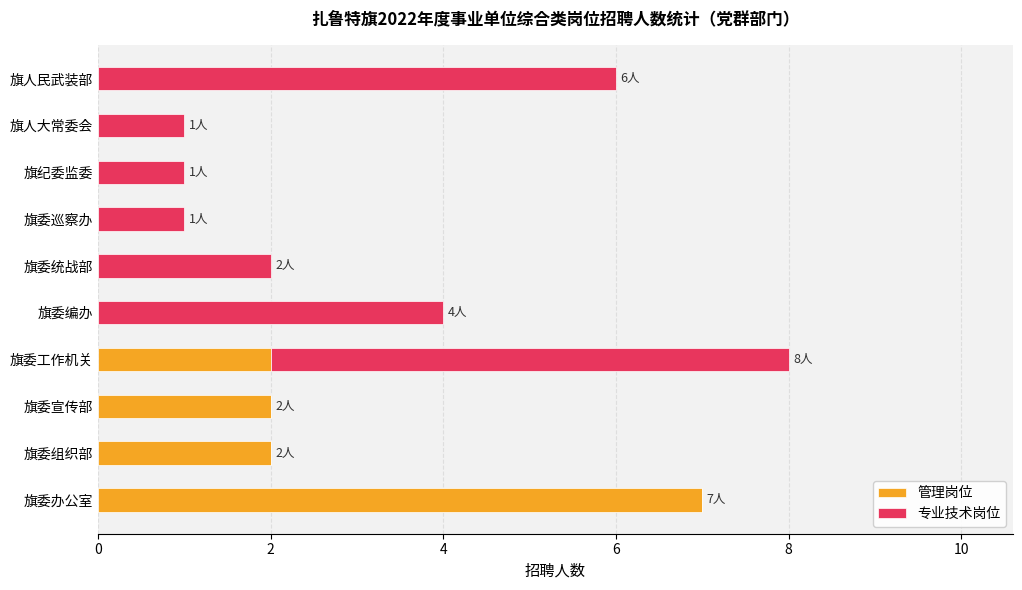

At which category is the sum across all series the highest?

旗委工作机关